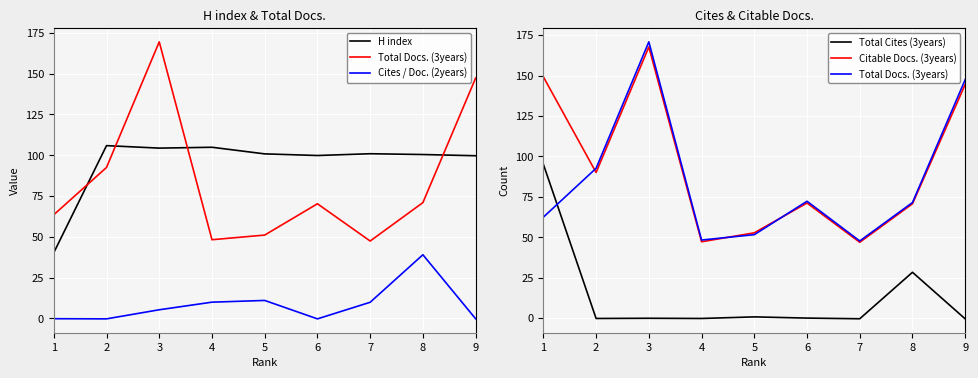

What is the maximum value shown in the chart?

170.8